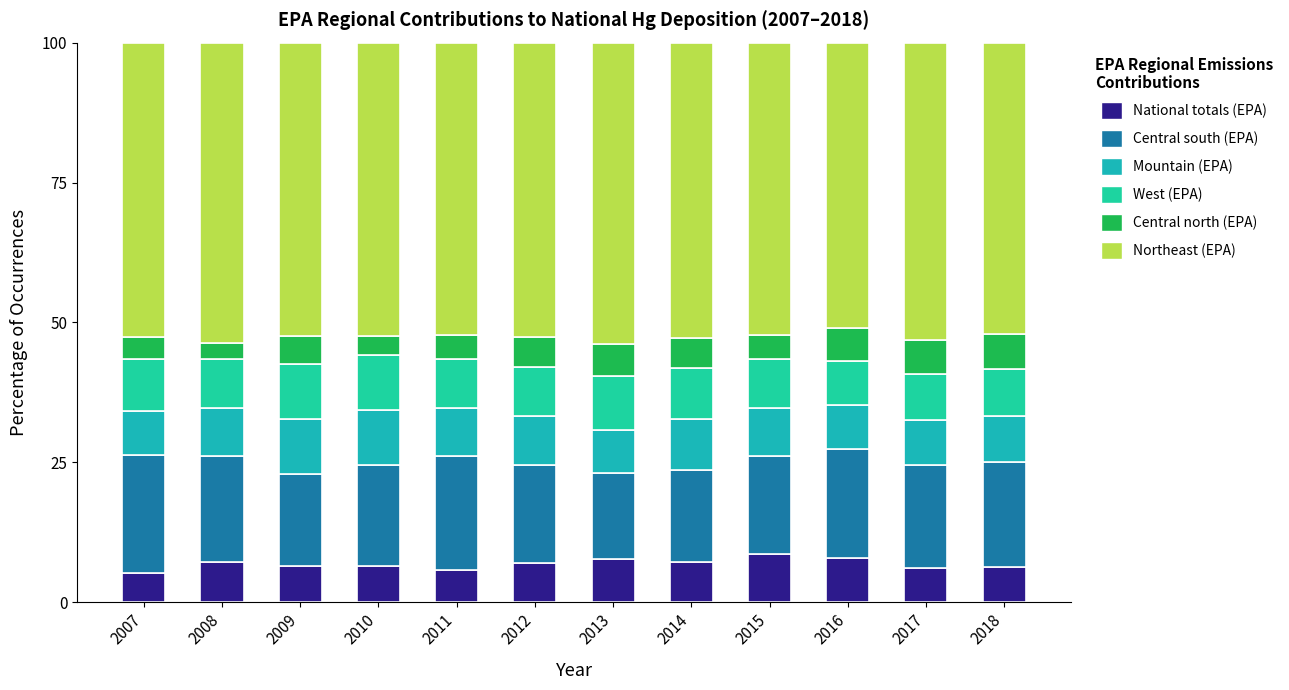

How many distinct data groups are displayed?

6